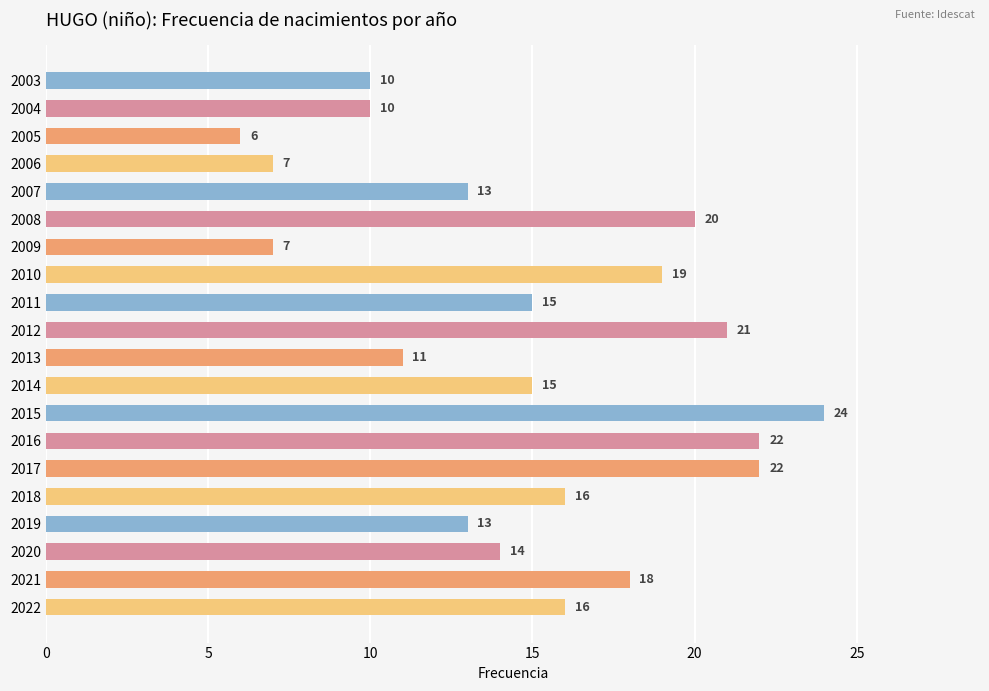

Reading top to bottom, transcribe all the data shown in this chart.

10	10	6	7	13	20	7	19	15	21	11	15	24	22	22	16	13	14	18	16